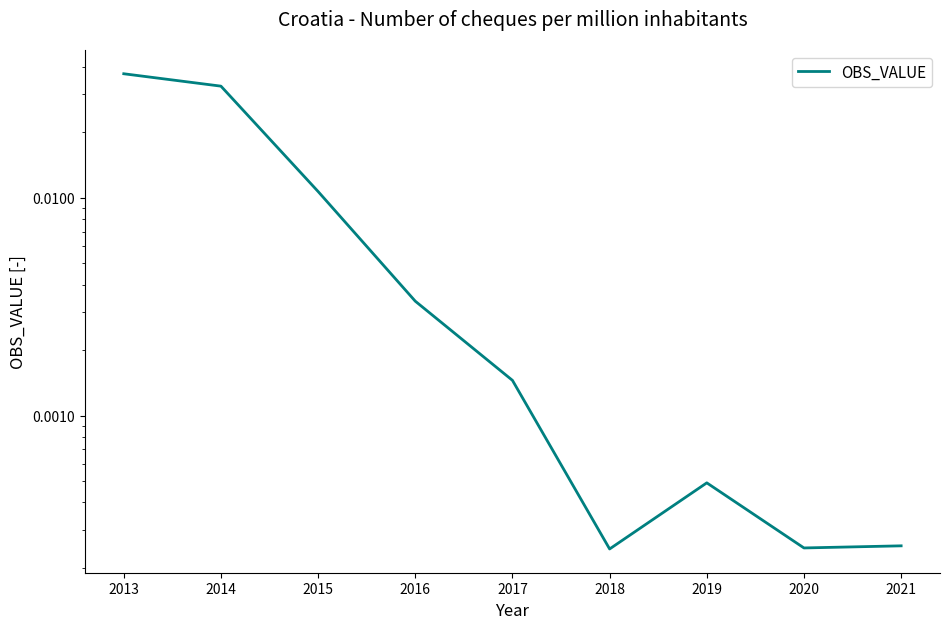

How many points are lower than both their immediate neighbors (excluding endpoints)?

2